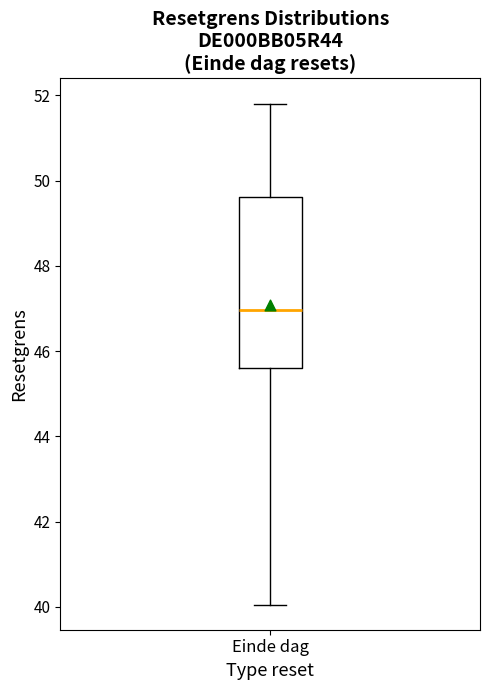

Where is the upper edge of the box for Einde dag on the y-axis? The values are not printed on the chart, so give them approximately, as read against the axis.

49.6